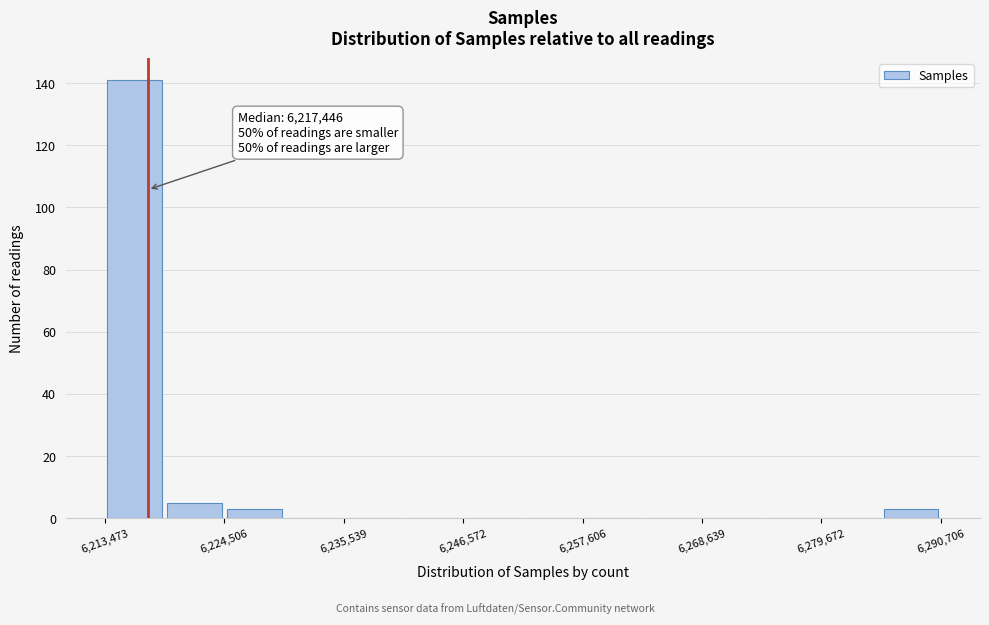

Read against the x-axis, roughly where is the centre of the tallest bar?

6216000